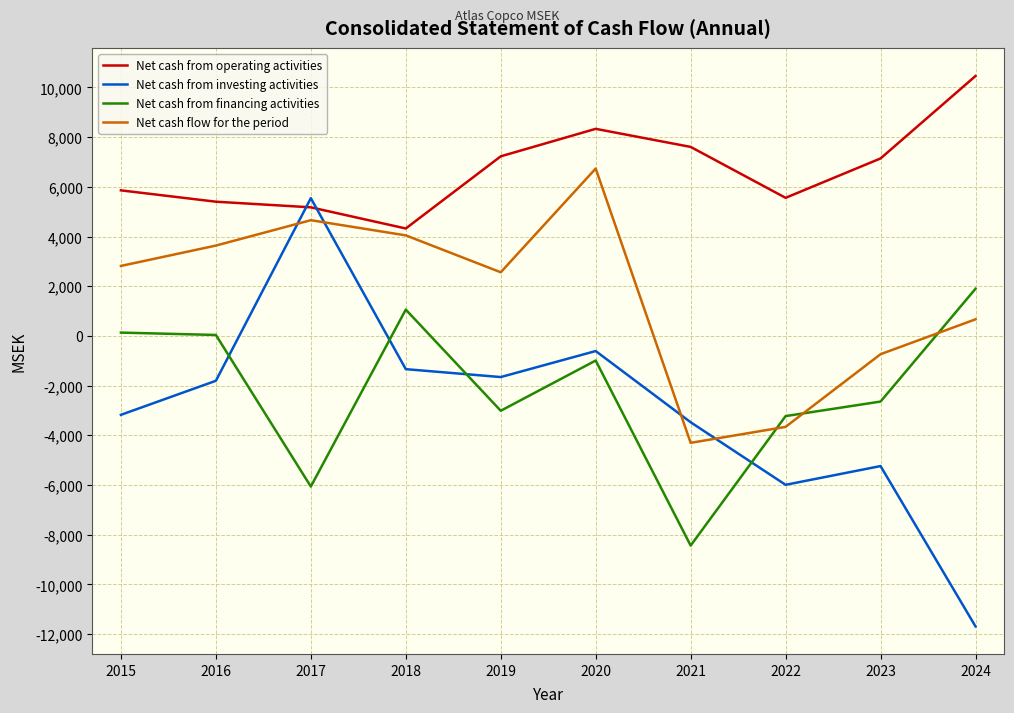

True or false: Net cash from operating activities and Net cash flow for the period intersect in this chart.

False